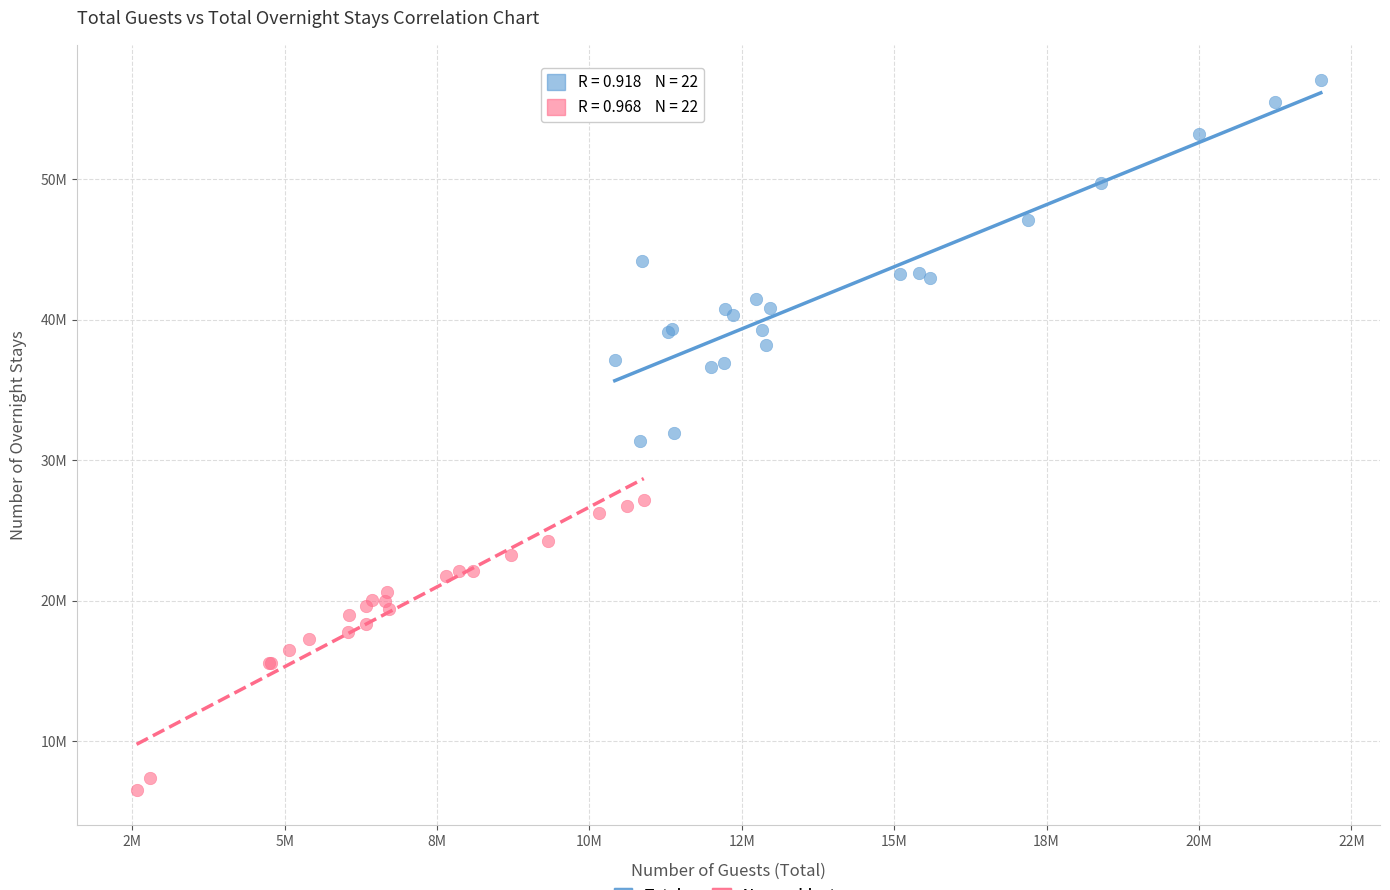

Which series contains the highest Y value?

Total